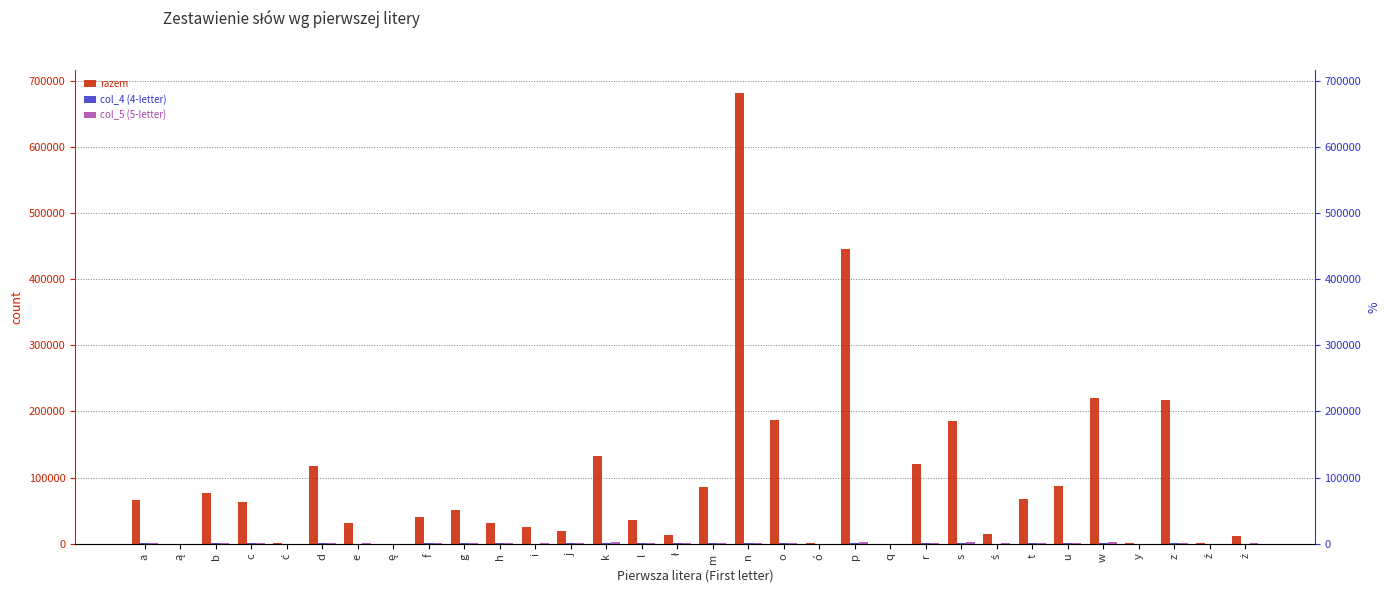

What position from the left is u?

27